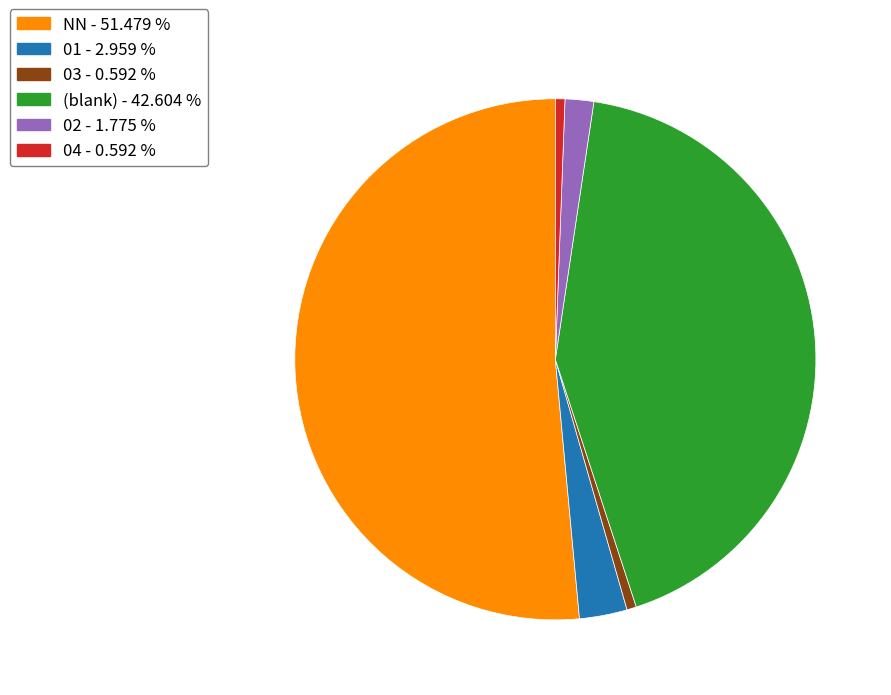

Is there any slice that represents more than half of the pie?

Yes